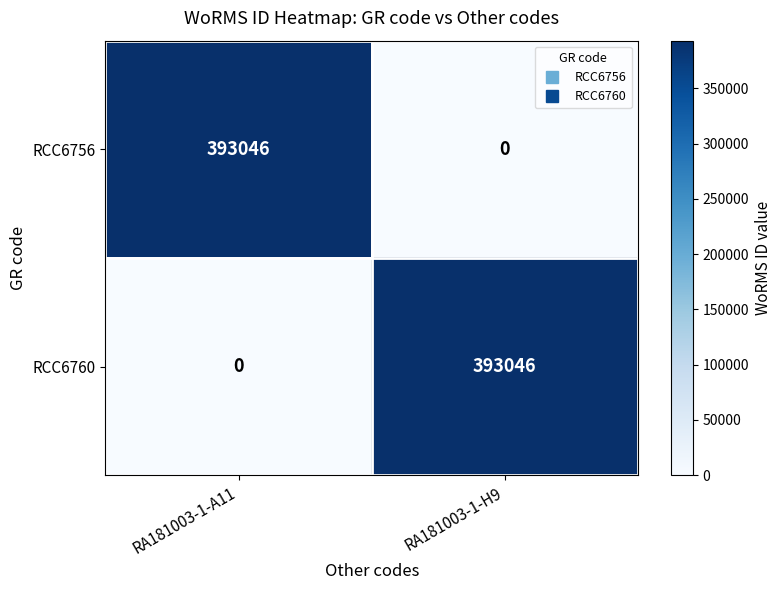

At how many categories does at least one series exceed 33328?

2